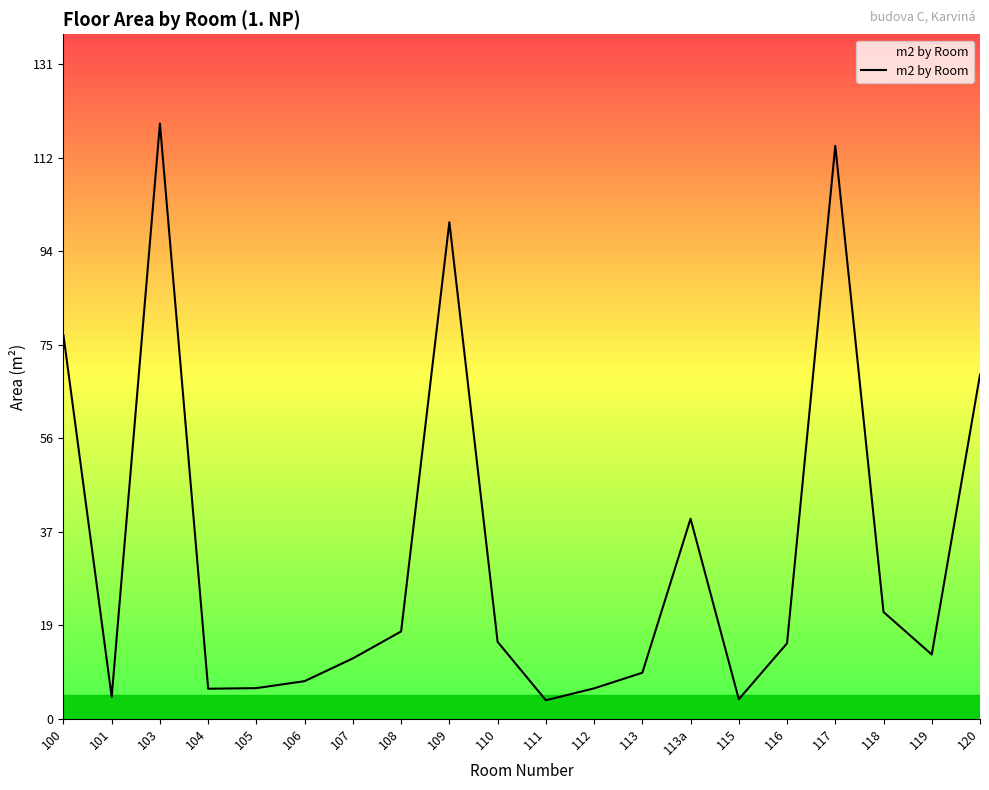

What value does the data have at 110?

15.4